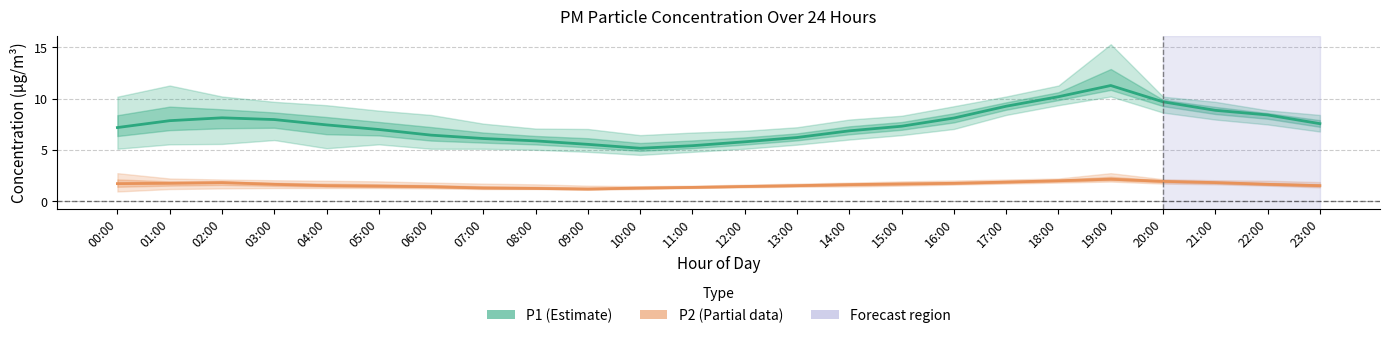

True or false: P1 (Estimate) and P2 (Estimate based on partial data) intersect in this chart.

False